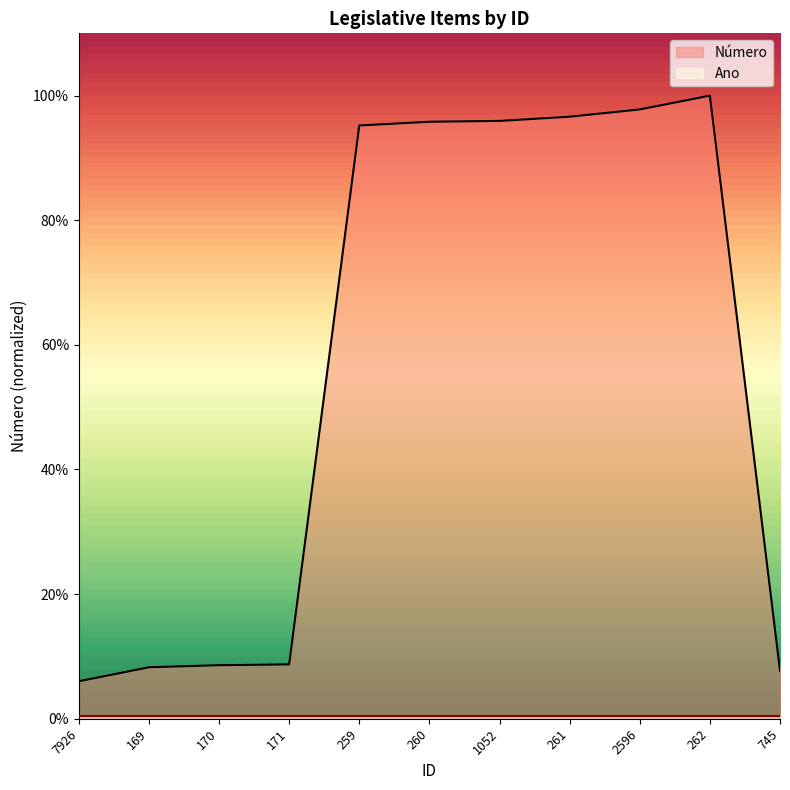

What is the difference between the values at 261 and 7926?

90.6